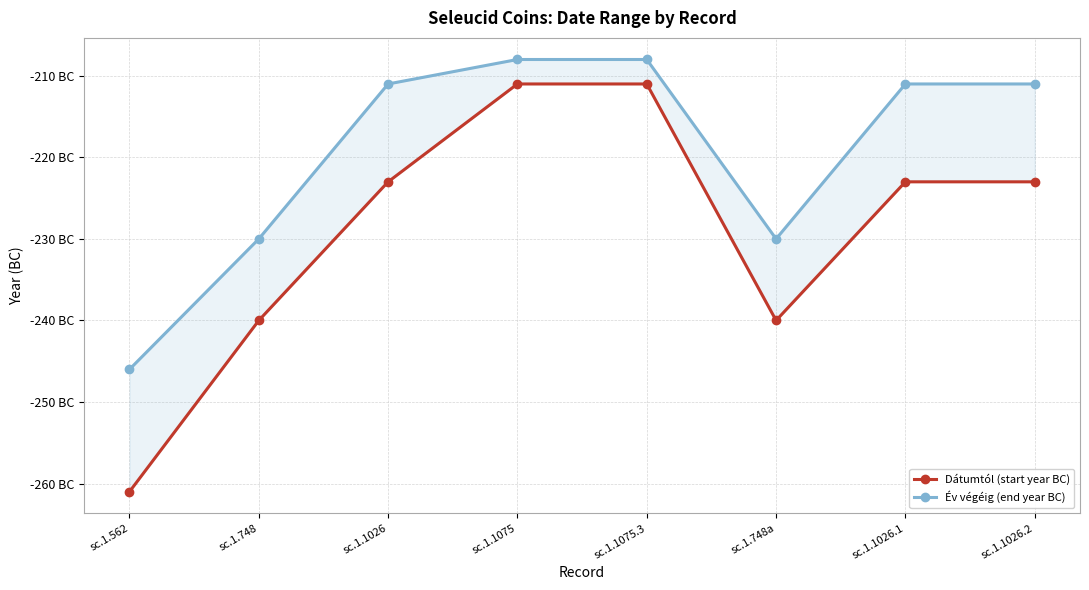

Between sc.1.1026 and sc.1.1075.3, which series saw the biggest shift?

Dátumtól (start year BC)